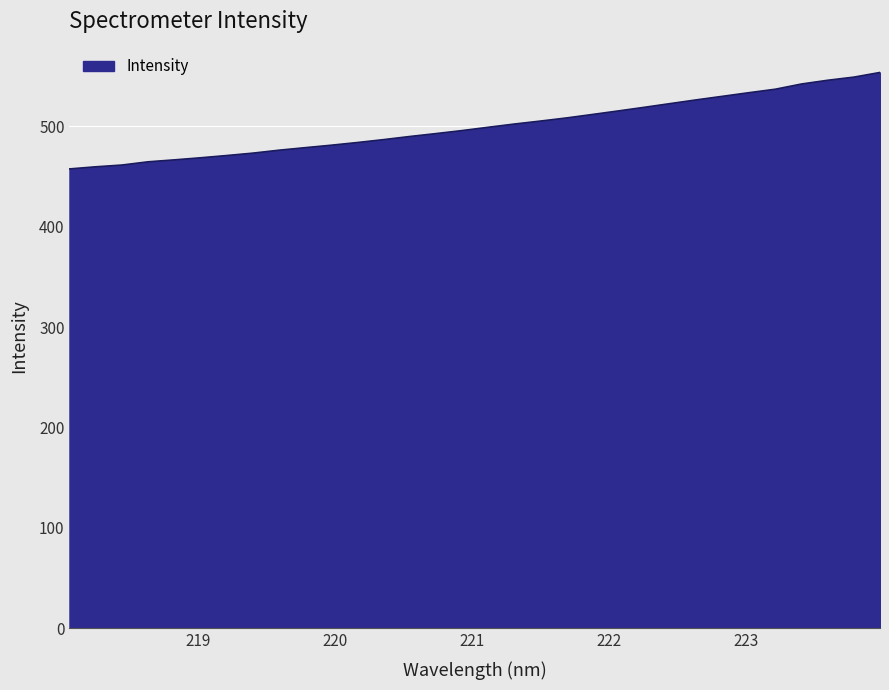

What is the smallest value displayed?

457.4